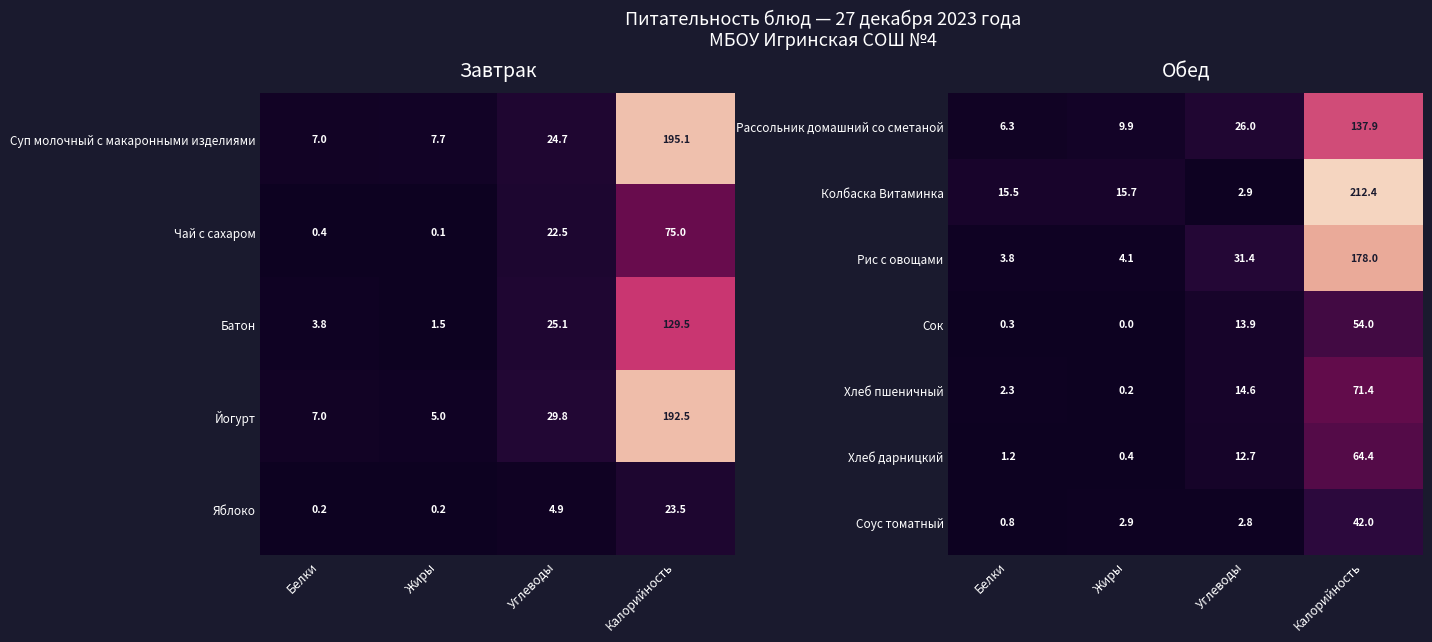

The Соус томатный series shows 2.8 at Углеводы. True or false?

True